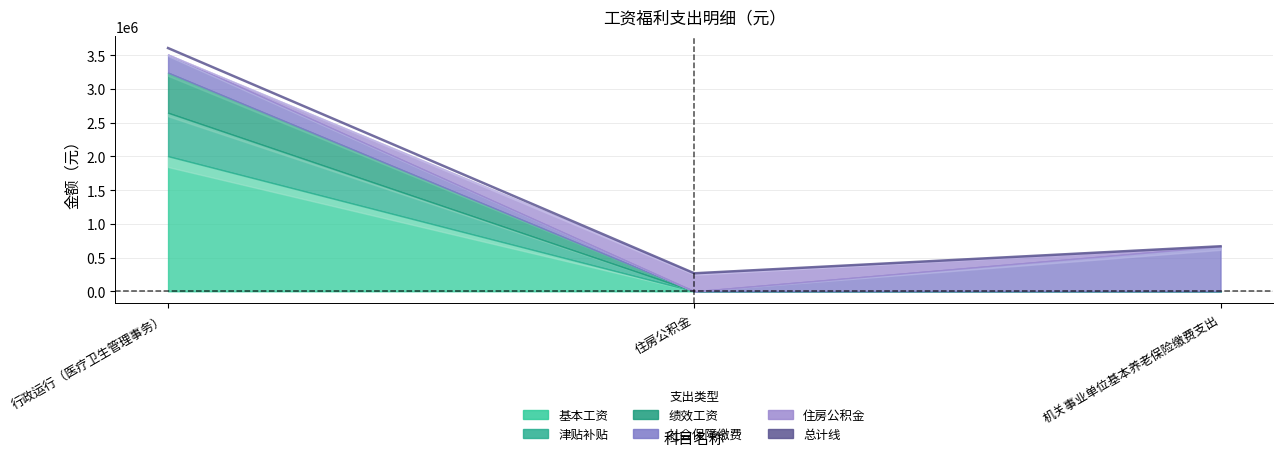

Reading left to right, extract all data points from this chart.

行政运行（医疗卫生管理事务）=3607262.7	住房公积金=267071.5	机关事业单位基本养老保险缴费支出=667678.8